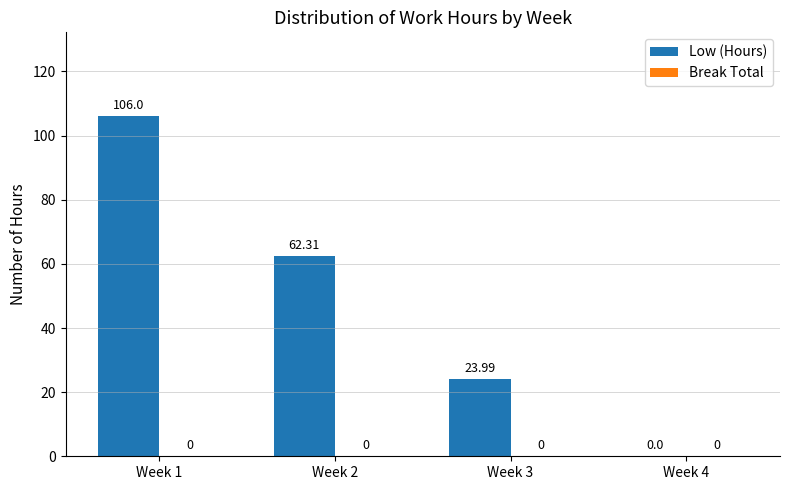

What is the sum of the values at Week 4 and Week 3?

24.0